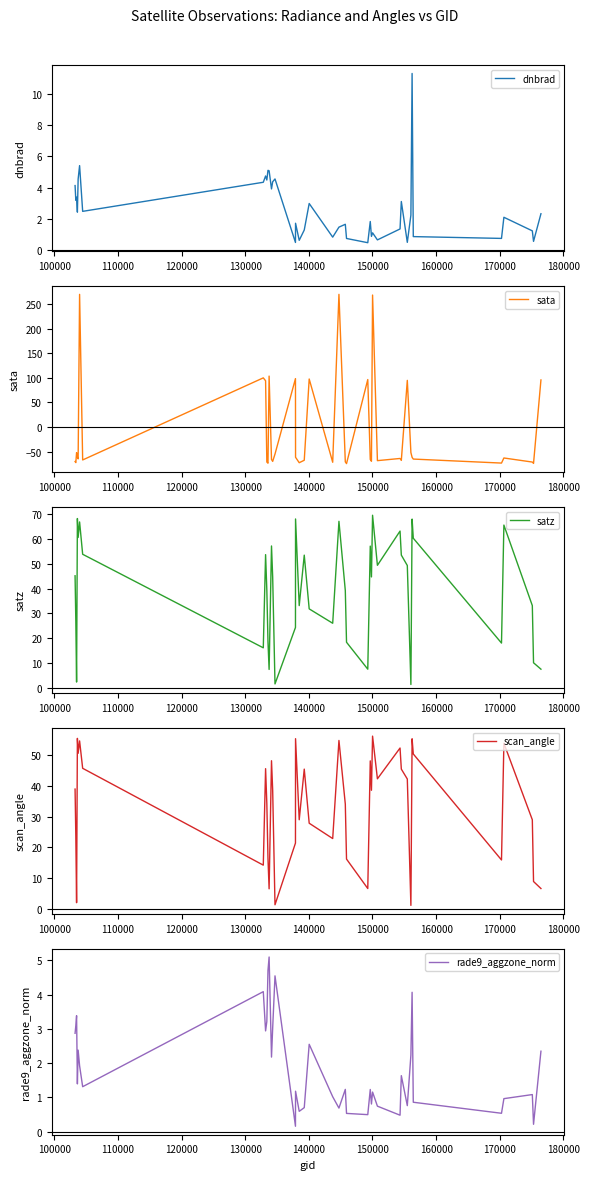

What is the value of the scan_angle point at the 23rd from the left?

34.1